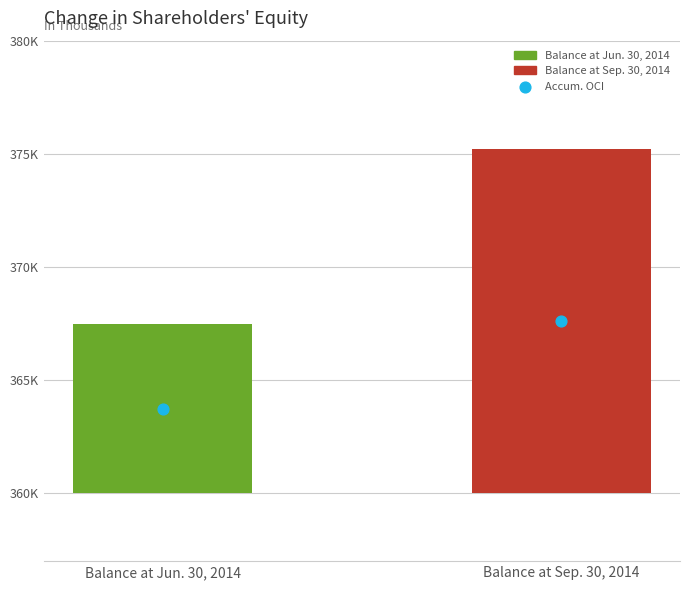

Between Balance at Jun. 30, 2014 and Balance at Sep. 30, 2014, which is larger?

Balance at Sep. 30, 2014